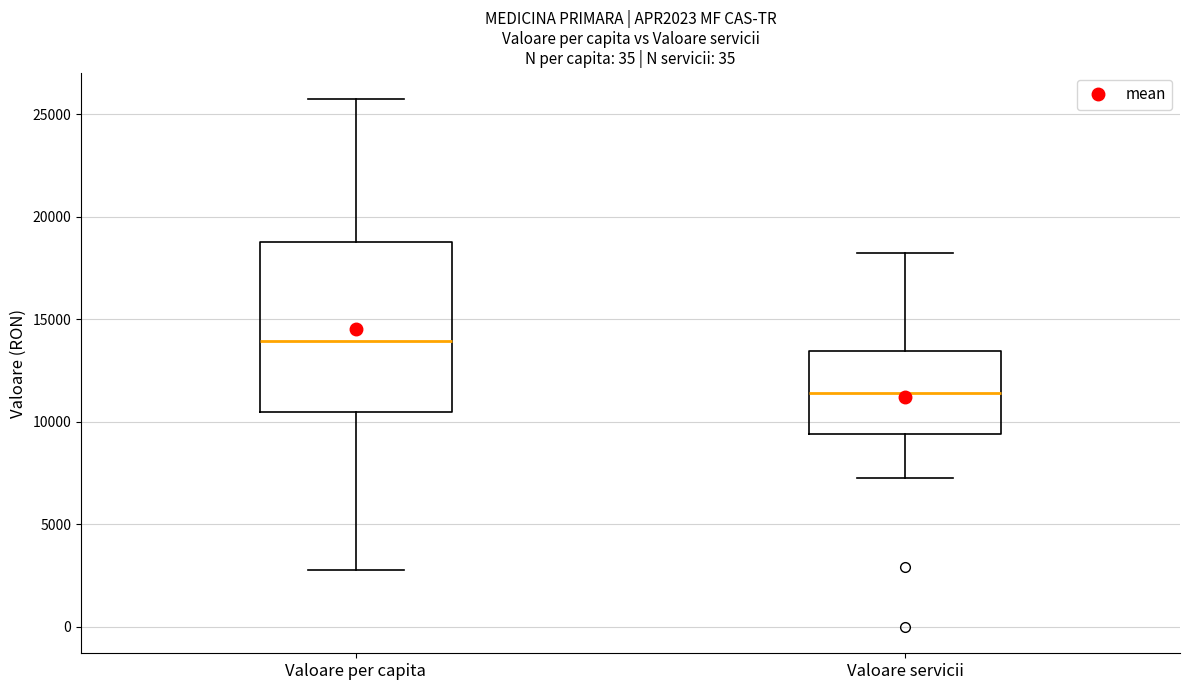

Which box is the tallest, from its lower edge to its upper edge?

Valoare per capita